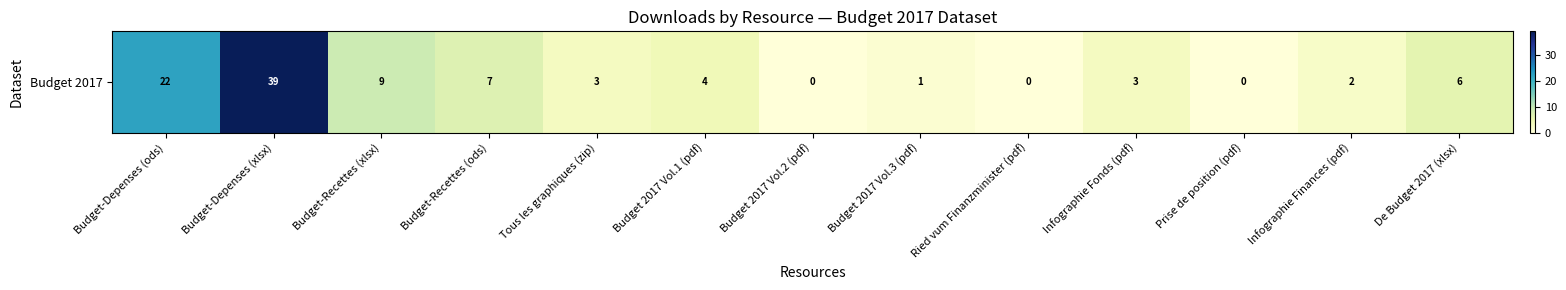

True or false: the data shows 0 at Ried vum Finanzminister (pdf).

True